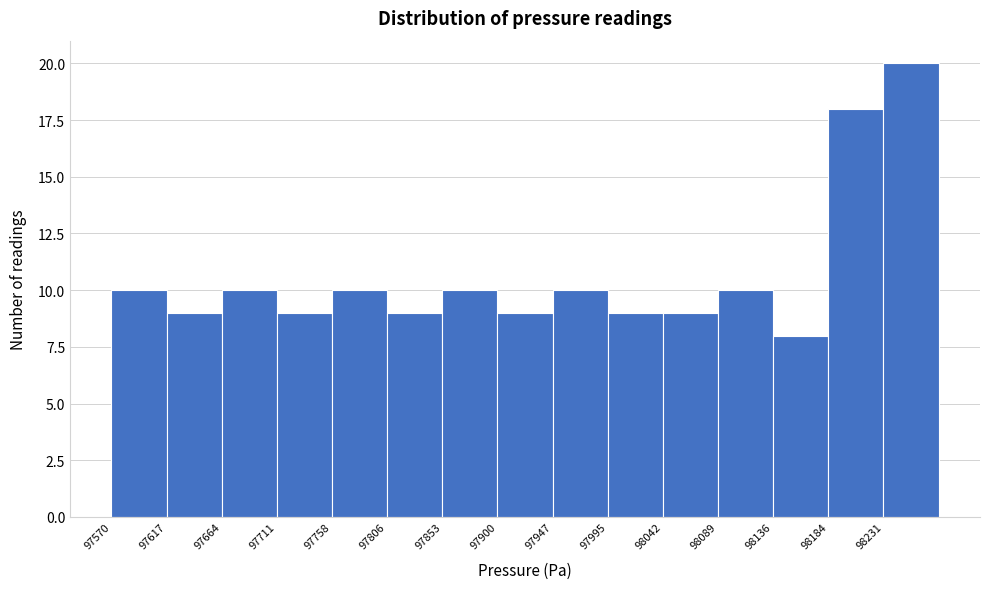

Over which range of the x-axis is the bar tallest?

98230 to 98280